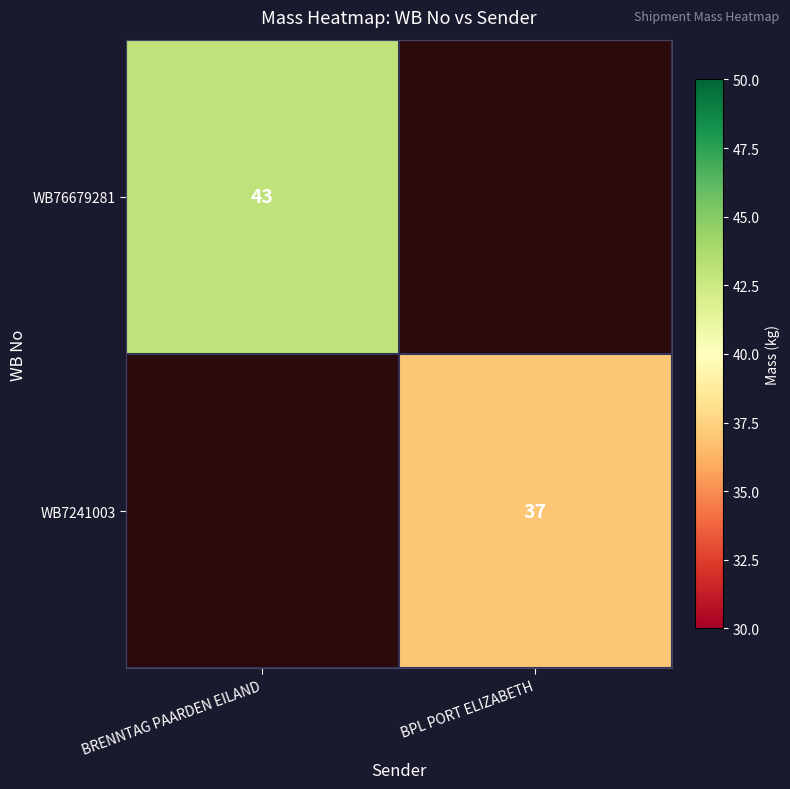

Which series has the largest range (max minus min)?

WB76679281